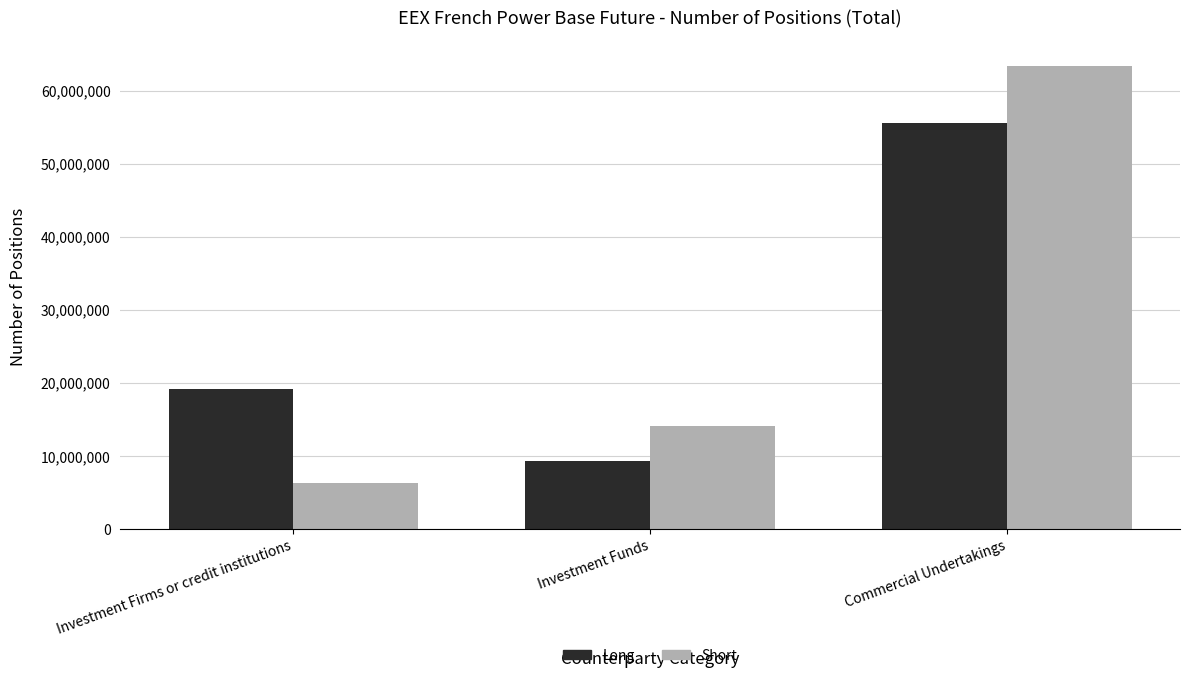

What is the label of the 3rd bar from the left?

Commercial Undertakings